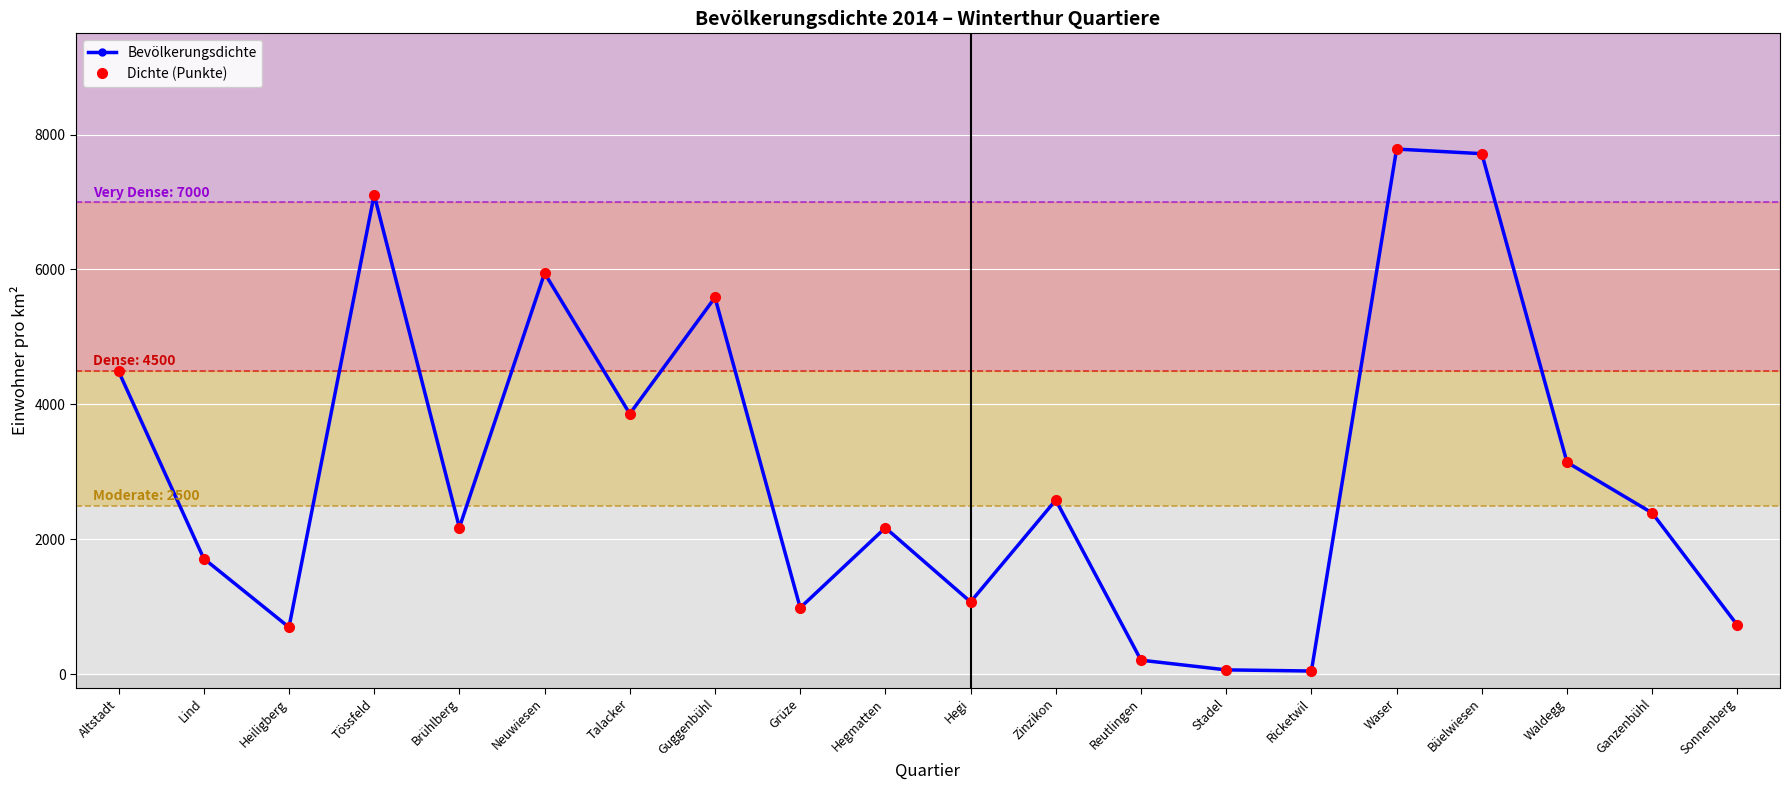

Is this an area chart (filled region under the line)?

No